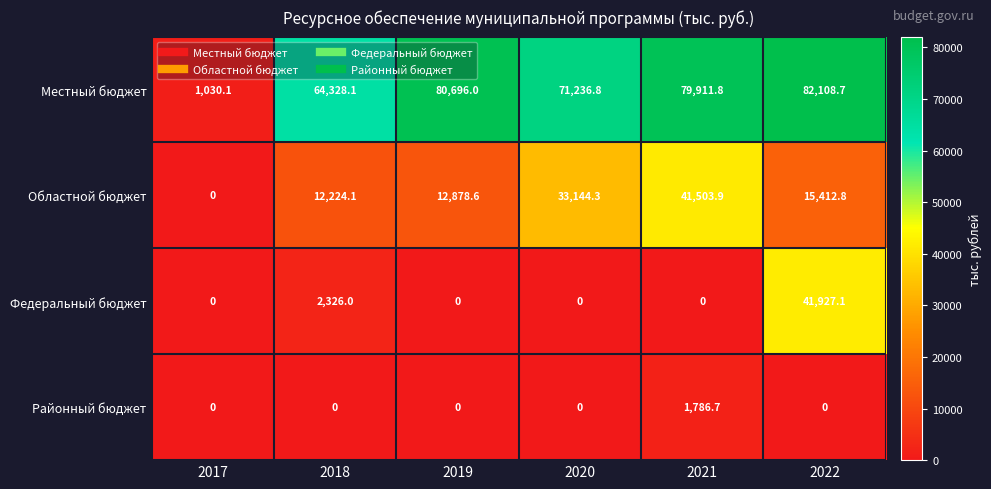

Between 2020 and 2021, which series saw the biggest shift?

Местный бюджет